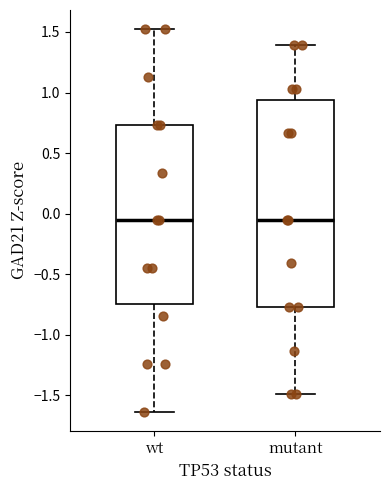

Reading left to right, read every box against the y-axis: the position of its median line, the range the box covers, and the ends of its whiskers. The values are not printed on the chart, so give them approximately, as read against the axis.

wt: median -0.05, box -0.75 to 0.75, whiskers -1.65 to 1.50
mutant: median -0.05, box -0.75 to 0.95, whiskers -1.50 to 1.40